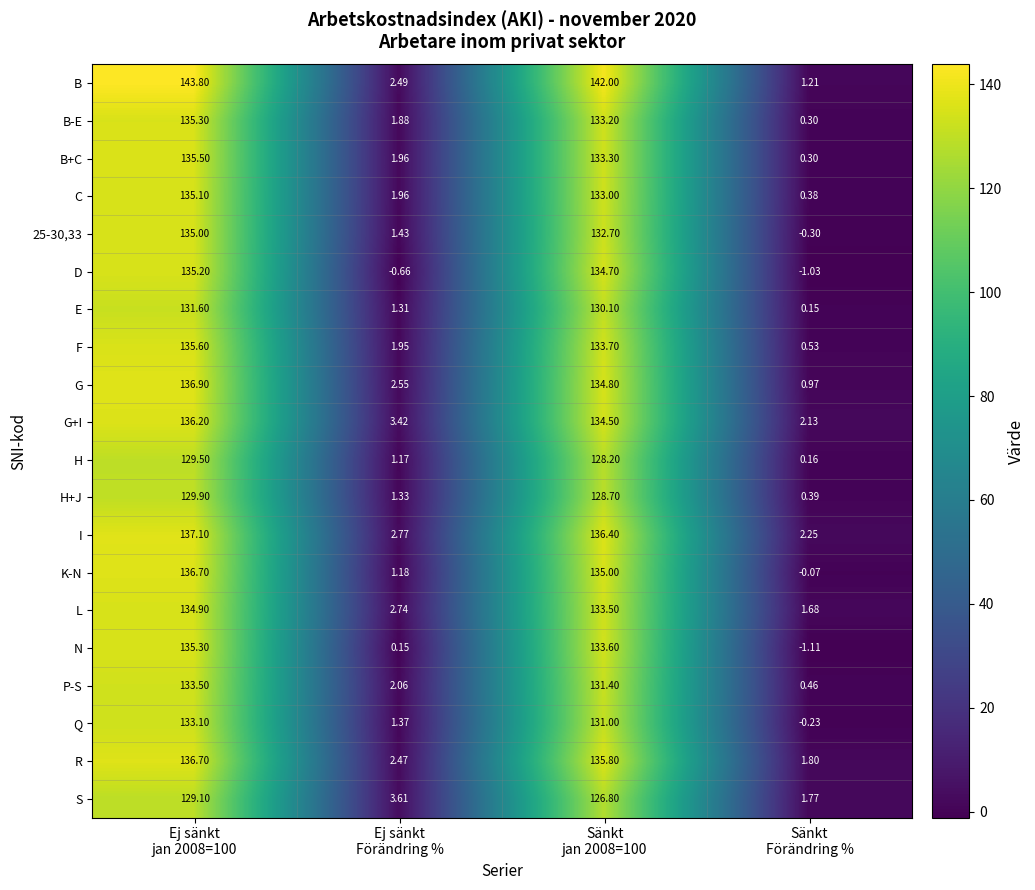

Which series has the largest total across all categories?

B